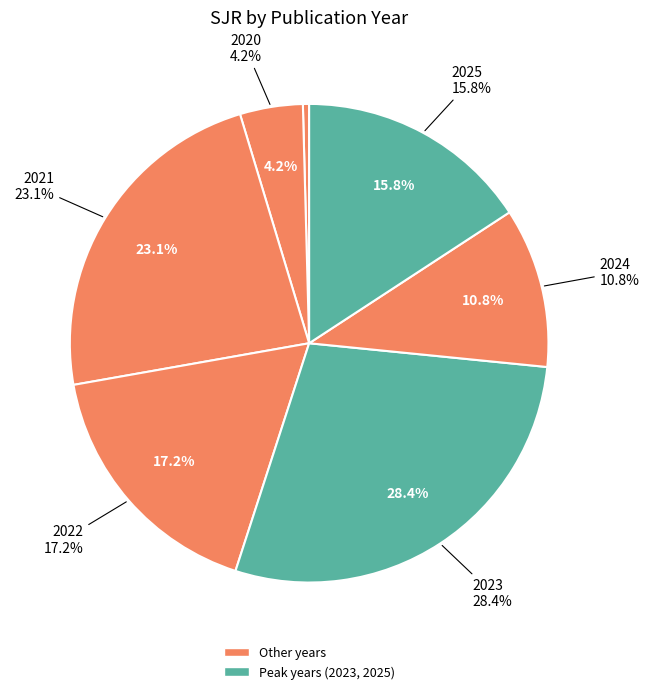

Count the number of slices in the pie.

7